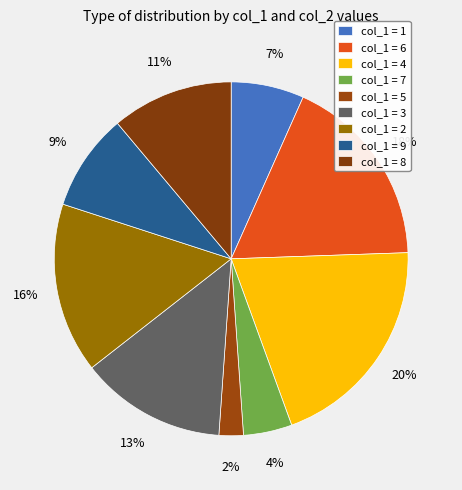

What is the largest slice in the pie chart?

4